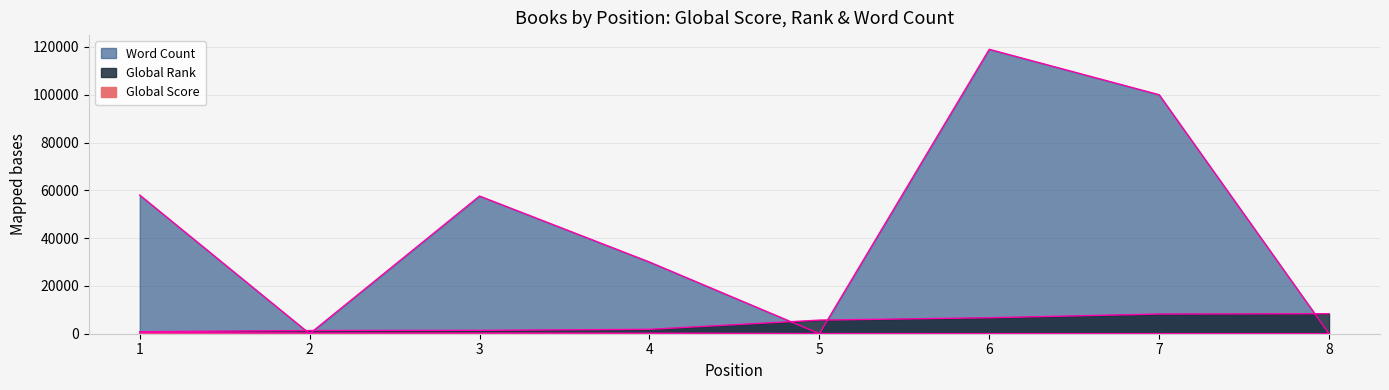

Where do Word Count and Global Score first cross each other?

1 and 2